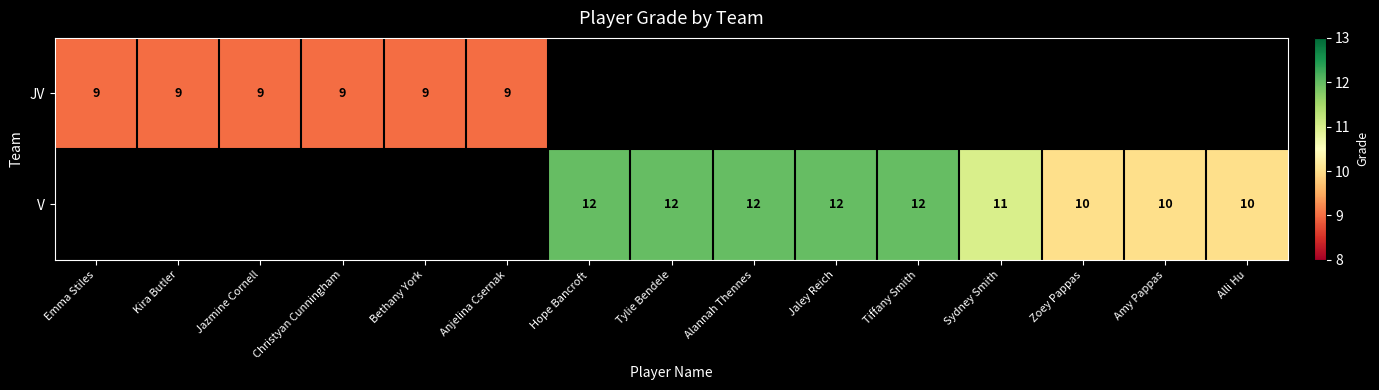

The V series shows 12 at Tylie Bendele. True or false?

True